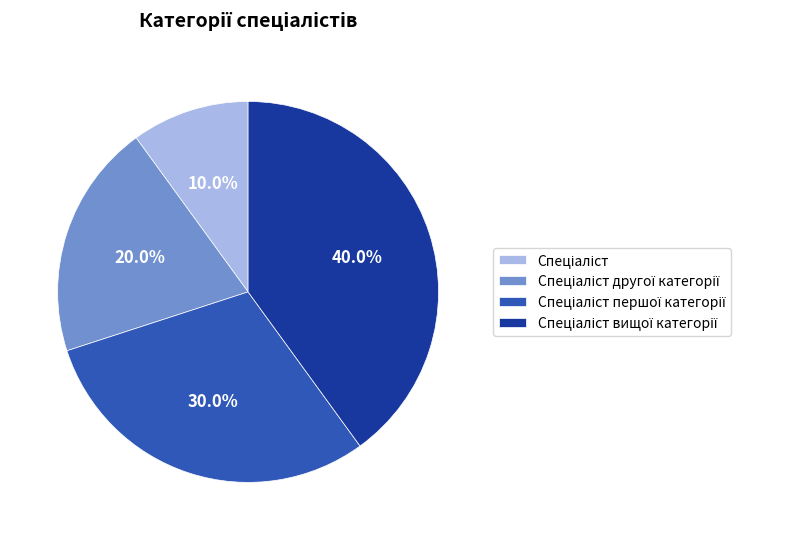

Is there any slice that represents more than half of the pie?

No